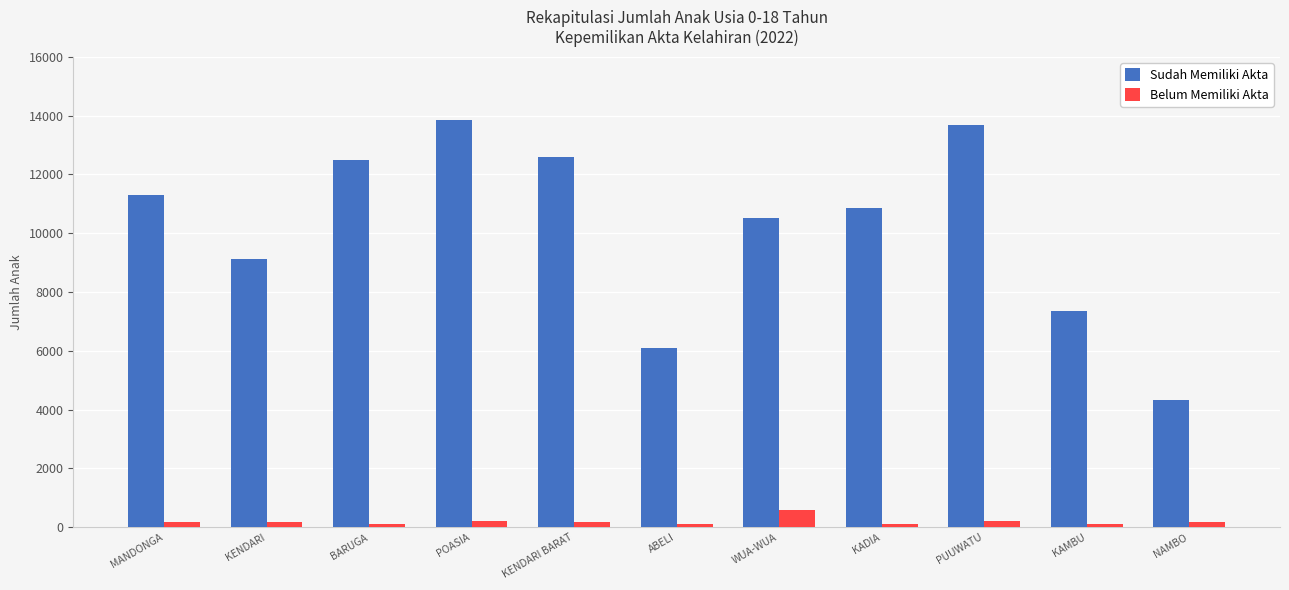

What is the difference between the Sudah Memiliki Akta values at BARUGA and NAMBO?

8169